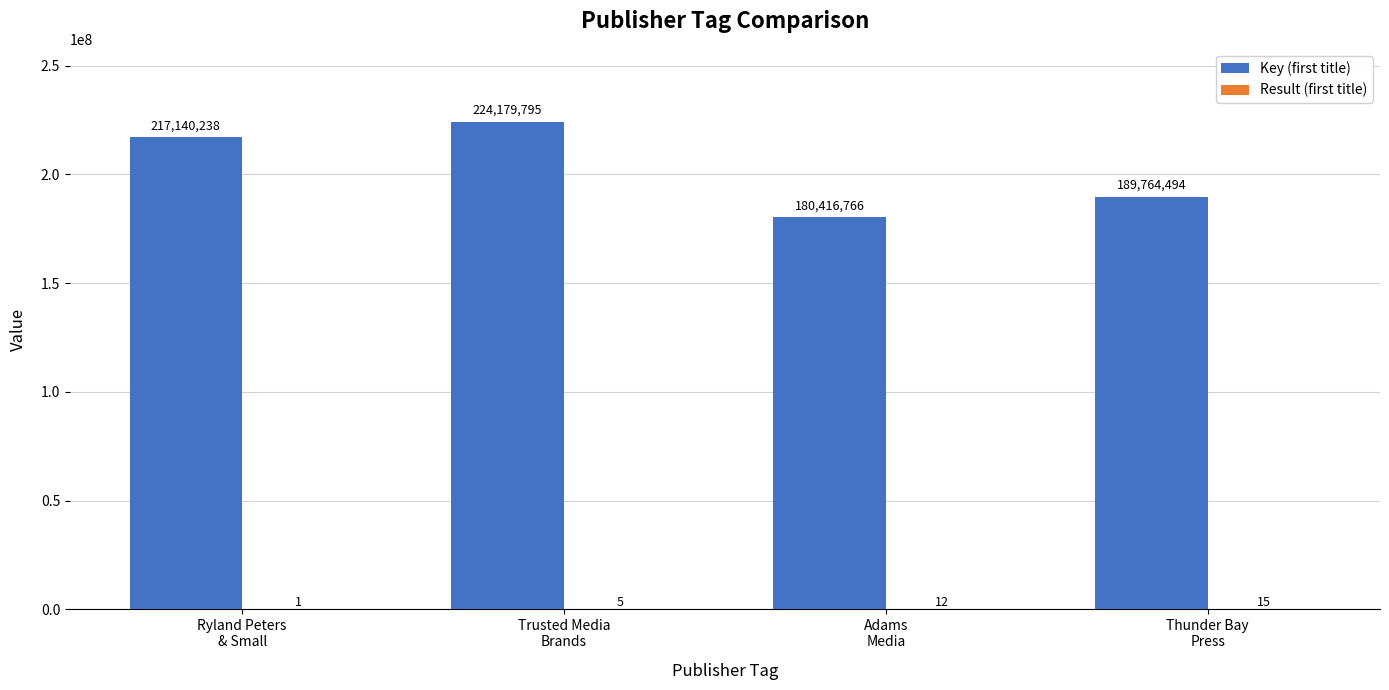

What is the maximum value shown in the chart?

224179795